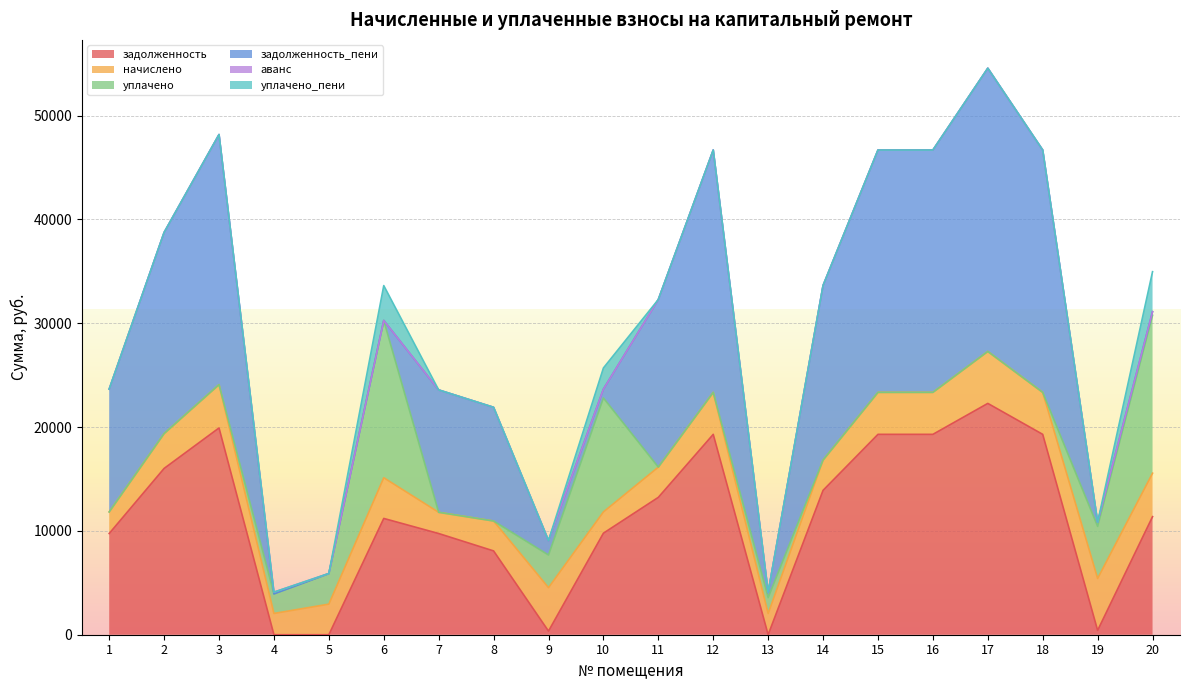

The value of аванс at 7 is -89.7. True or false?

False